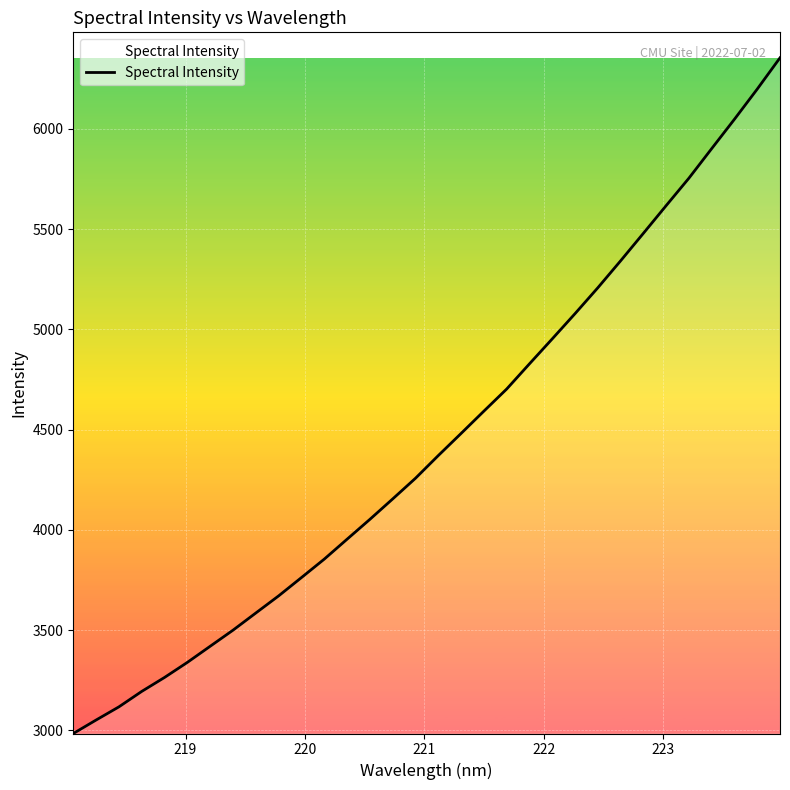

What is the difference between the maximum and minimum values?

3368.8